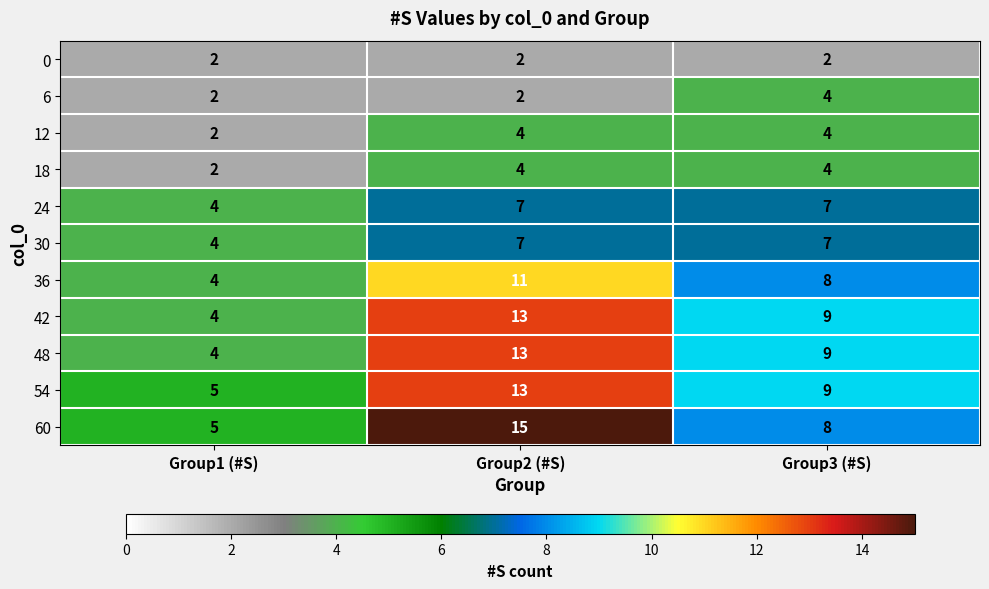

What is the greatest value displayed?

15